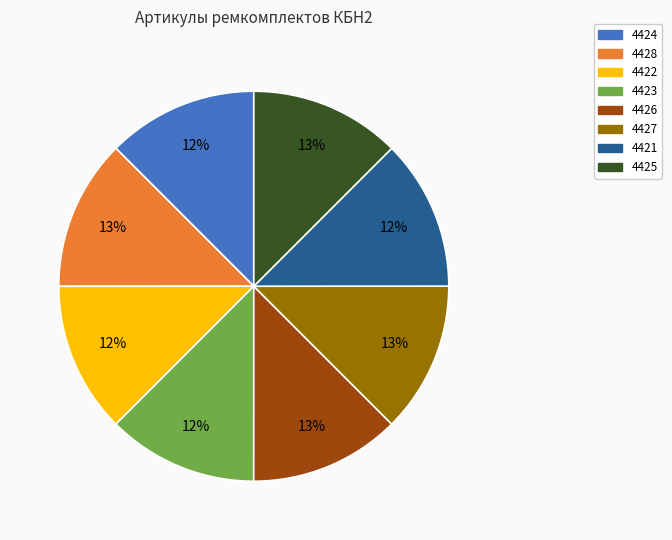

How many segments does this pie chart have?

8